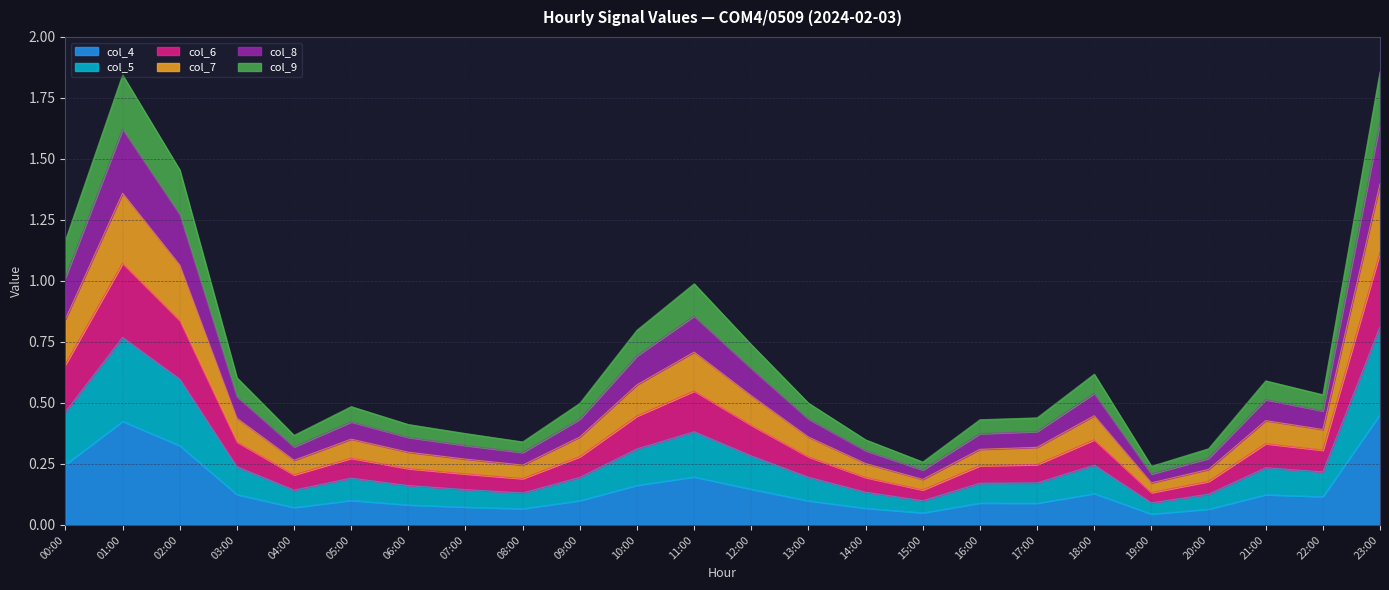

The value of col_4 at 16:00 is 0.0. True or false?

False